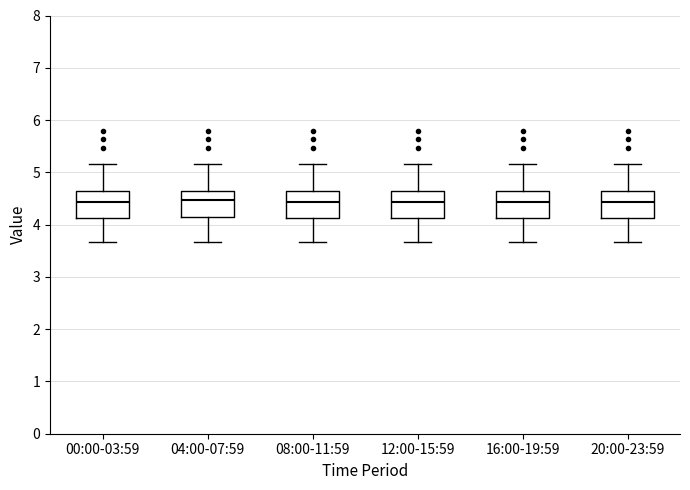

Where does the lower whisker of the box for 04:00-07:59 end on the y-axis? The values are not printed on the chart, so give them approximately, as read against the axis.

3.7